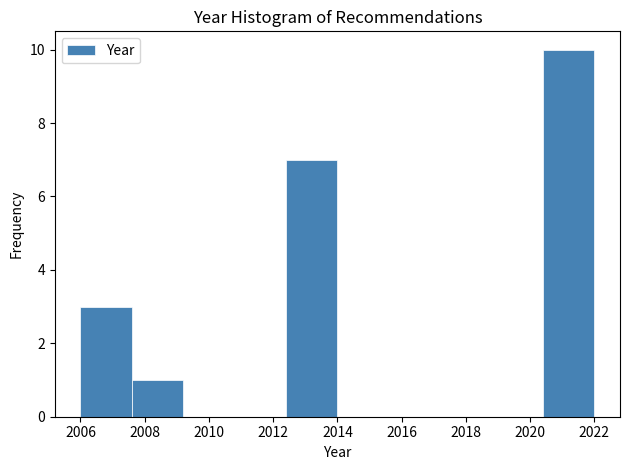

What is the height of the bar covering 2020.4 to 2022.0 on the x-axis? The values are not printed on the chart, so give them approximately, as read against the axis.

10